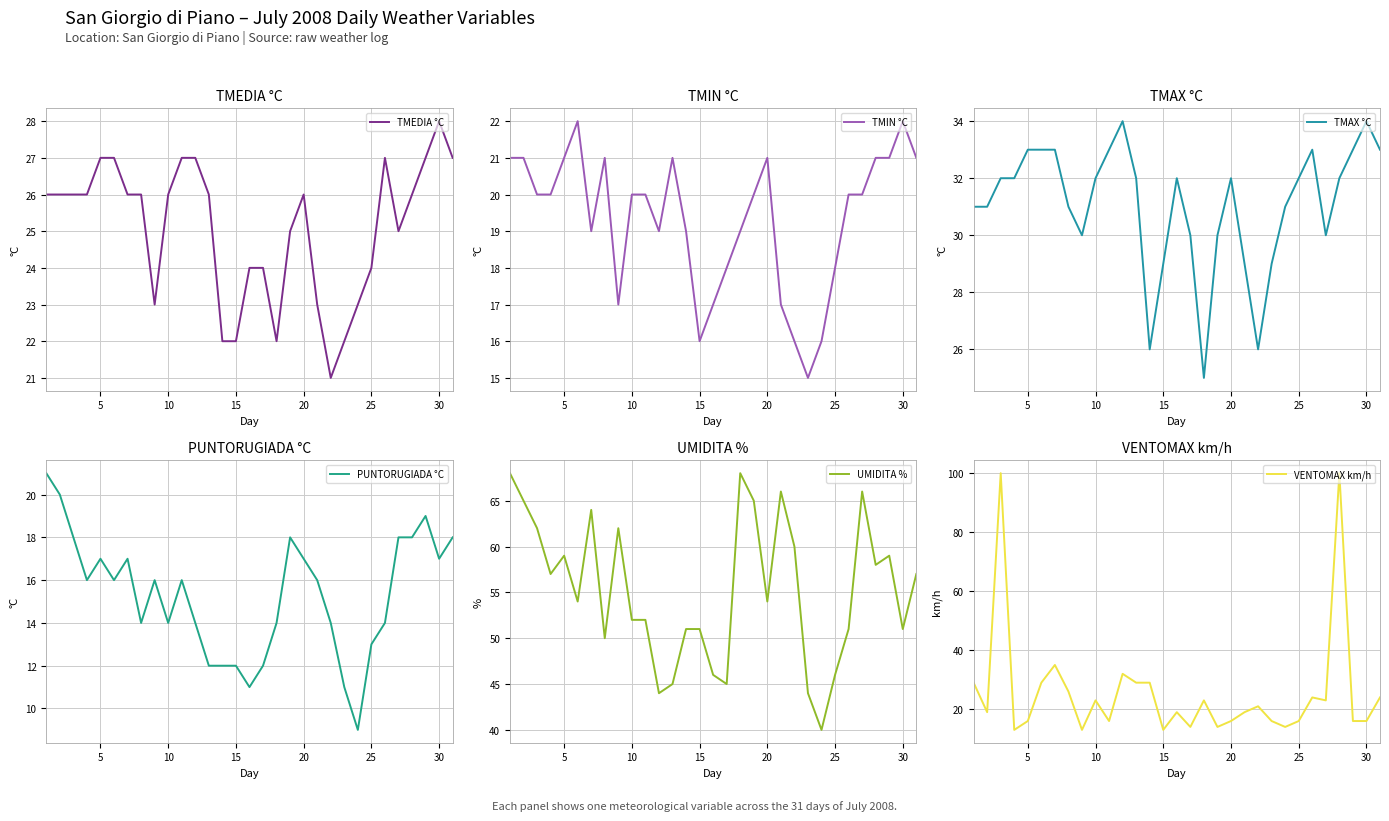

True or false: TMEDIA °C has a value of 13 at 30.

False